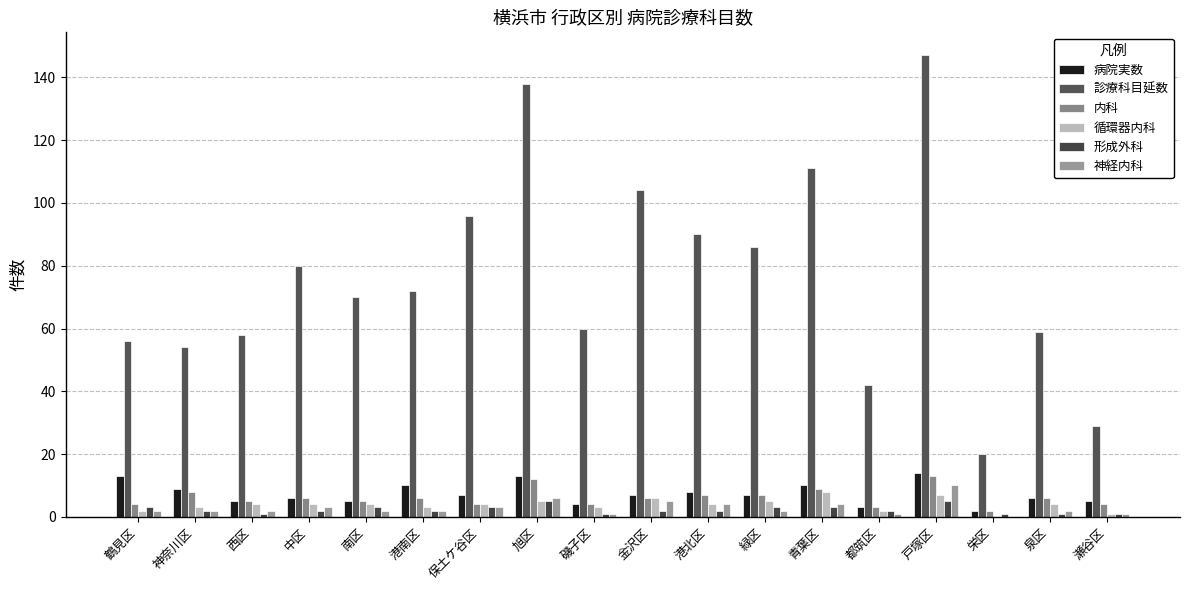

How many series are shown in this chart?

6